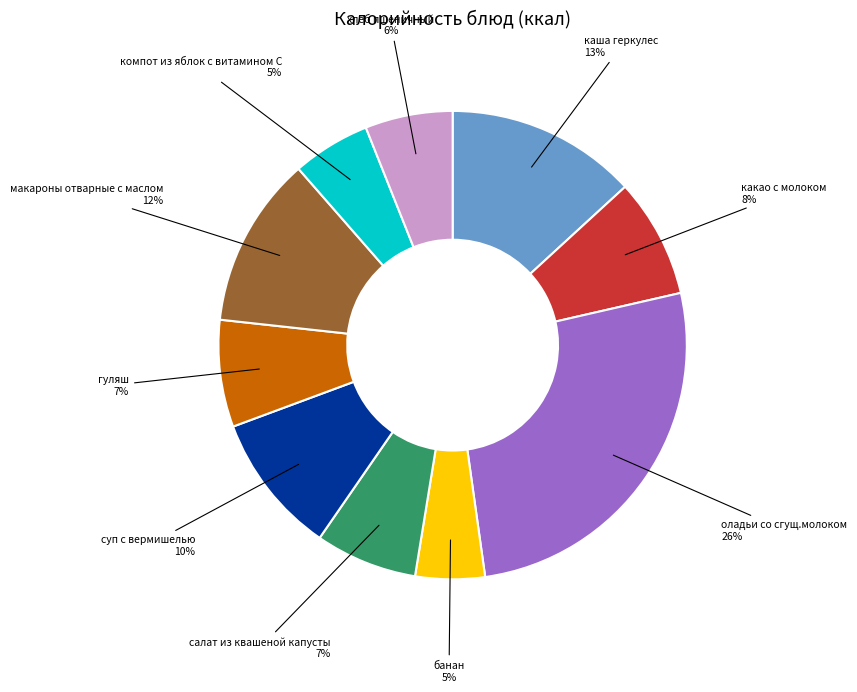

What is the largest slice in the pie chart?

оладьи со сгущ.молоком